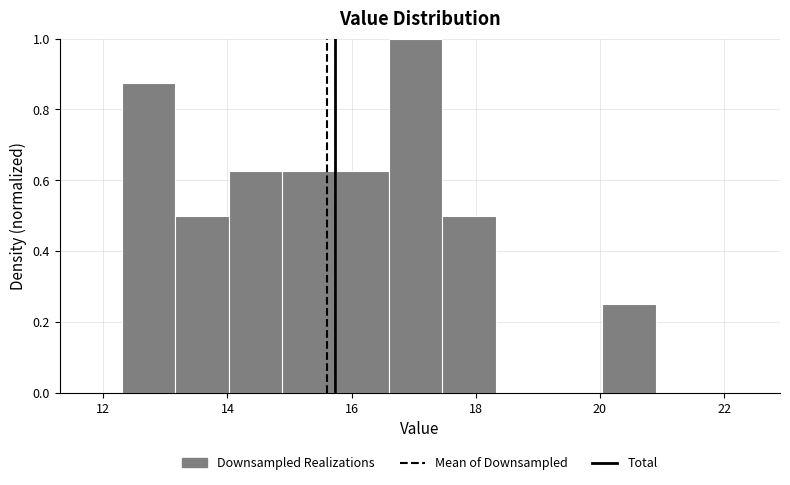

Reading left to right, transcribe this chart: for each bar, give the range it covers on the x-axis and its height. Neither the bar edges nor the heights are printed on the chart, so give them approximately, as read against the axes.

12.30 to 13.16: 0.88
13.16 to 14.02: 0.50
14.02 to 14.88: 0.62
14.88 to 15.74: 0.62
15.74 to 16.60: 0.62
16.60 to 17.46: 1.00
17.46 to 18.32: 0.50
18.32 to 19.18: 0
19.18 to 20.04: 0
20.04 to 20.90: 0.26